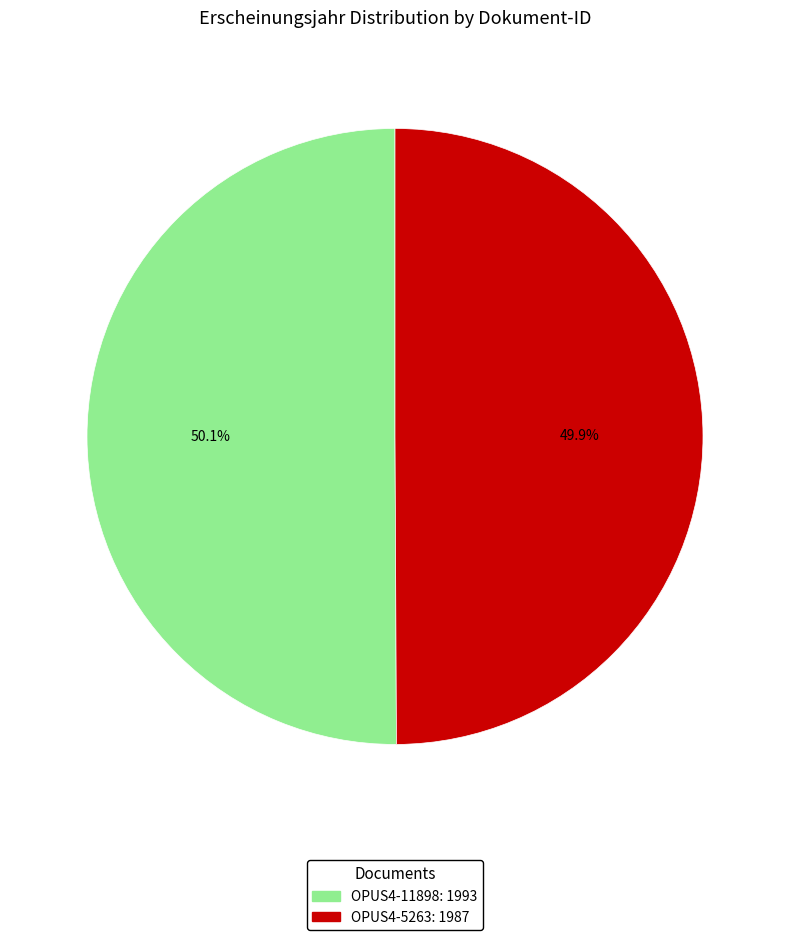

What percentage is the OPUS4-11898 slice, to the nearest percent?

50%